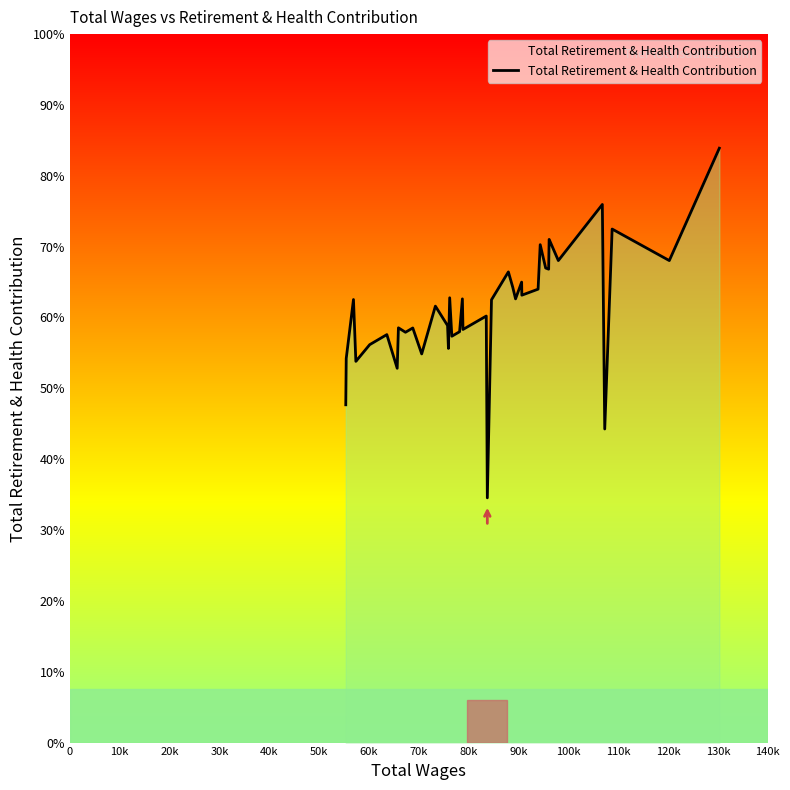

The chart shows a value of 7325 at 31. True or false?

False